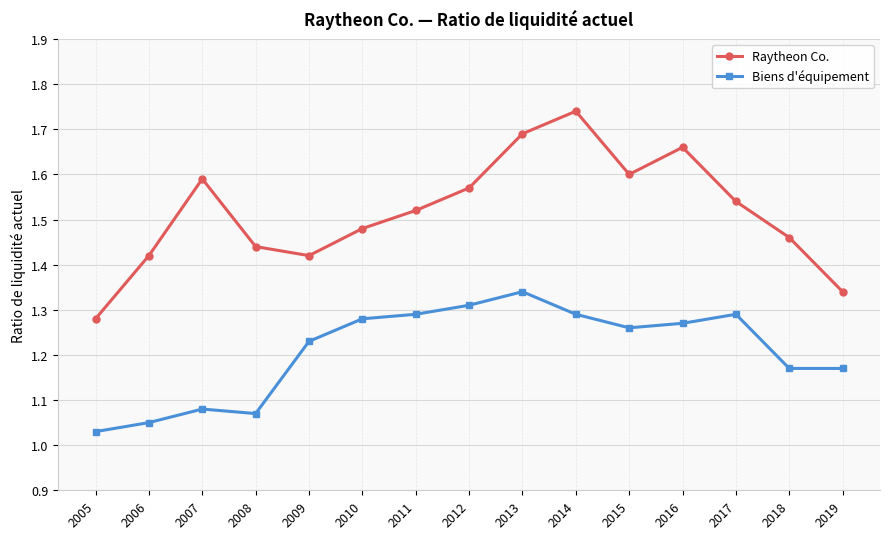

How many lines are shown in the chart?

2